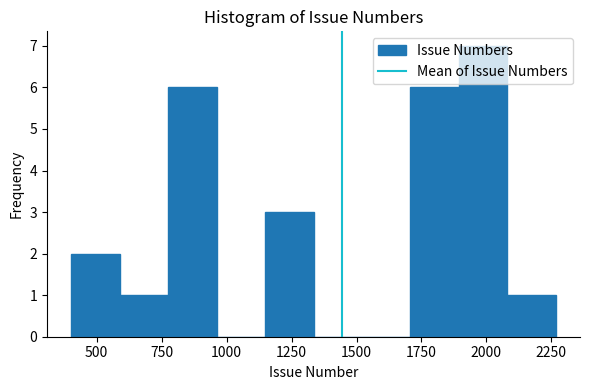

Around what value on the x-axis is the tallest bar? Give the approximate position of its centre, as read against the axis.

2000